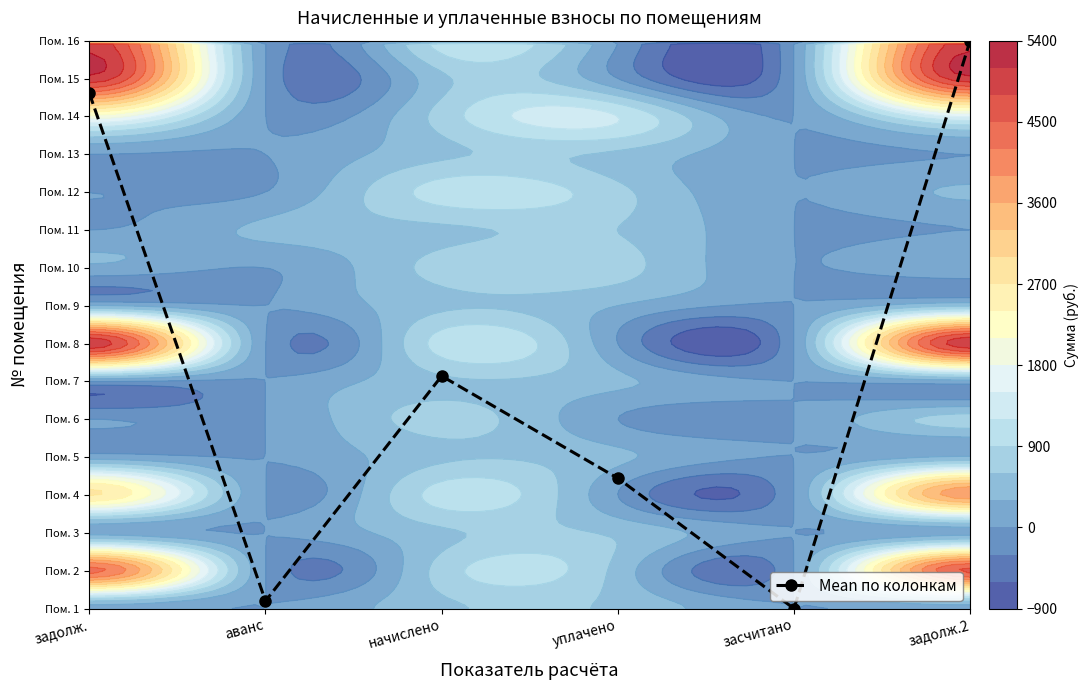

Reading left to right, list all the values displayed in this chart.

13.6	0.2	6.1	3.4	0.0	15.0